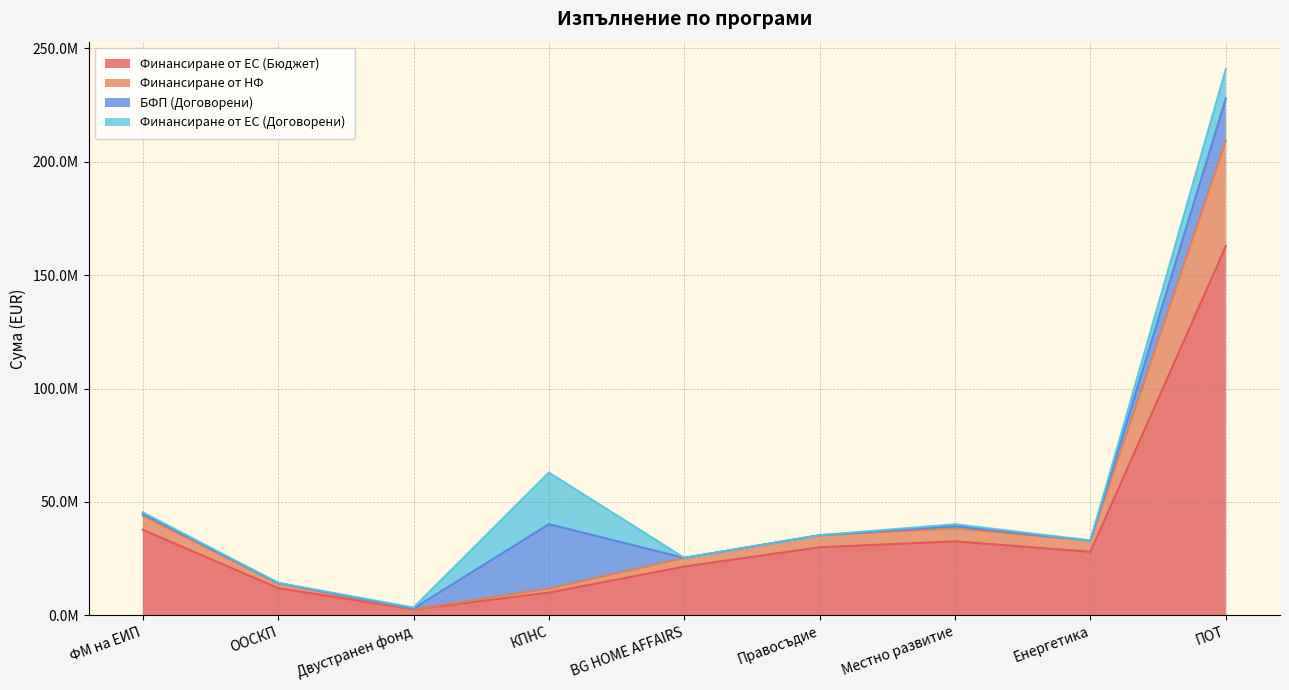

What are all the series names shown in the legend?

Финансиране от ЕС (Бюджет), Финансиране от НФ, БФП (Договорени), Финансиране от ЕС (Договорени)